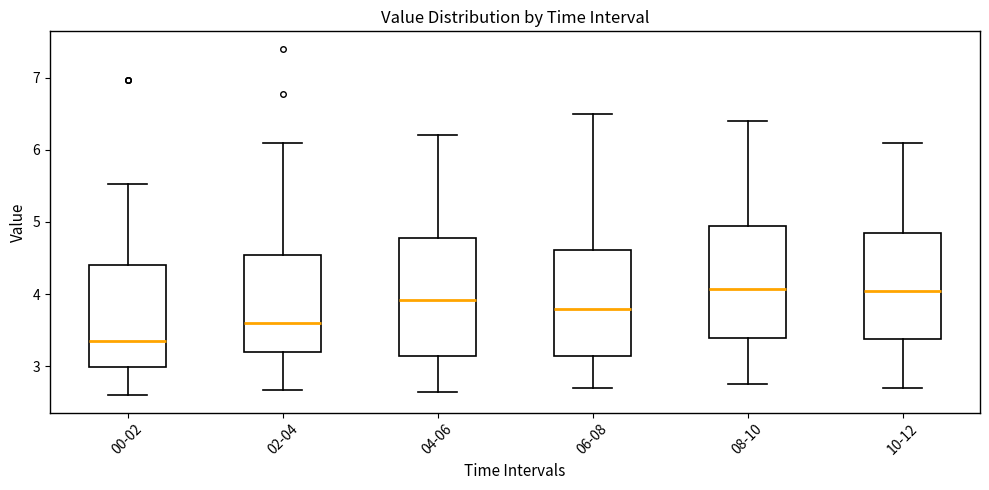

Reading left to right, transcribe this box plot: for each box, give where its median line is, the range the box spans, and where its two whiskers end, as read against the y-axis. The values are not printed on the chart, so give them approximately, as read against the axis.

00-02: median 3.4, box 3.0 to 4.4, whiskers 2.6 to 5.5
02-04: median 3.6, box 3.2 to 4.5, whiskers 2.7 to 6.1
04-06: median 3.9, box 3.1 to 4.8, whiskers 2.7 to 6.2
06-08: median 3.8, box 3.2 to 4.6, whiskers 2.7 to 6.5
08-10: median 4.1, box 3.4 to 5.0, whiskers 2.8 to 6.4
10-12: median 4.1, box 3.4 to 4.9, whiskers 2.7 to 6.1